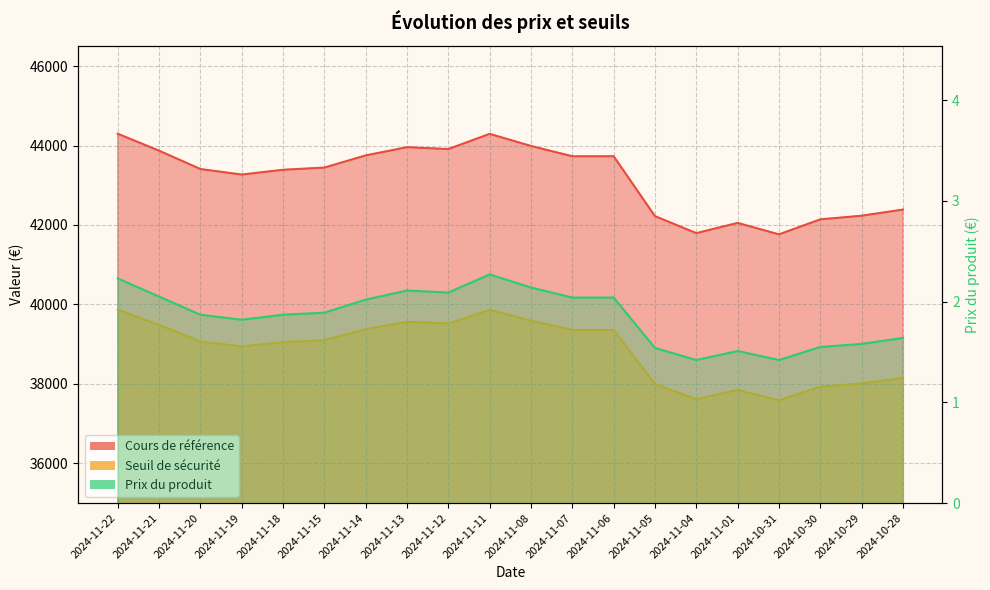

True or false: Seuil de sécurité has more than 1 interior local peaks.

True